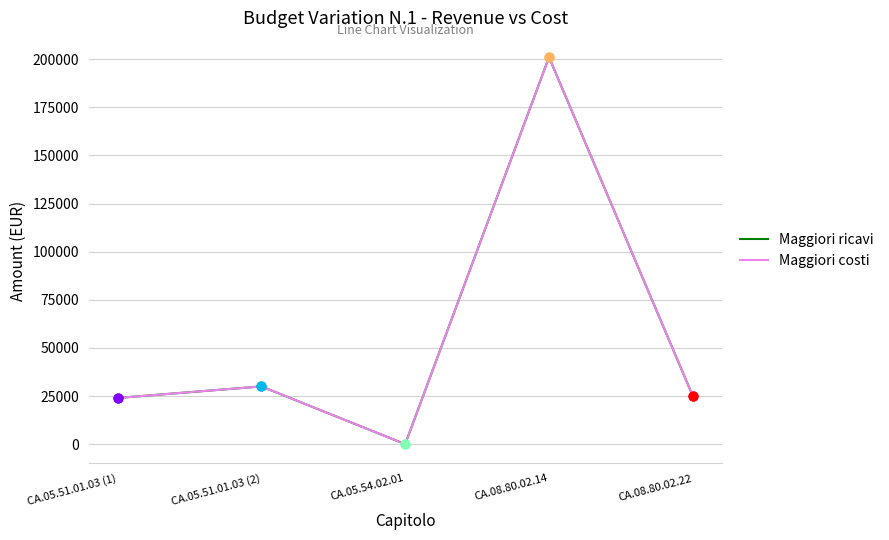

What are all the series names shown in the legend?

Maggiori ricavi, Maggiori costi